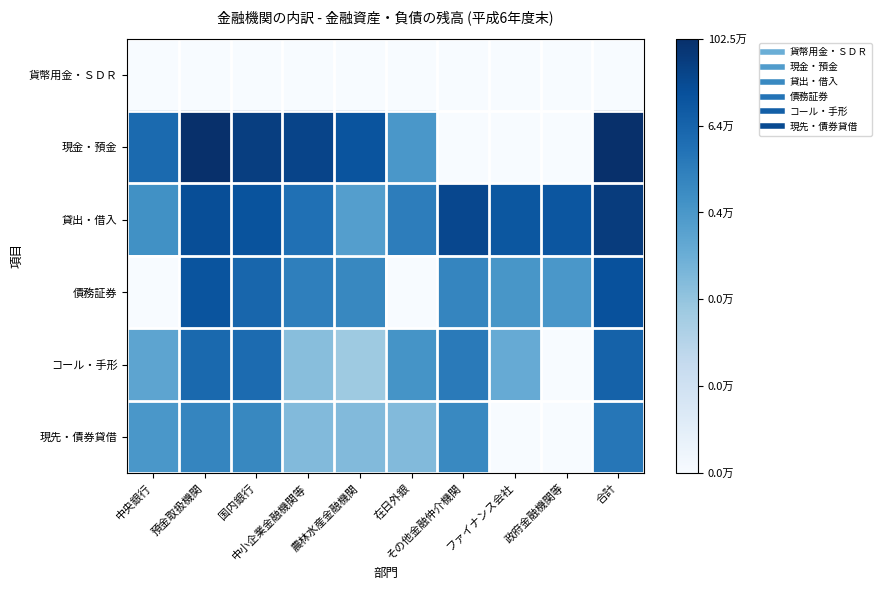

Rank the series at 中小企業金融機関等 from highest to lowest value.

現金・預金, 貸出・借入, 債務証券, 現先・債券貸借, コール・手形, 貨幣用金・ＳＤＲ